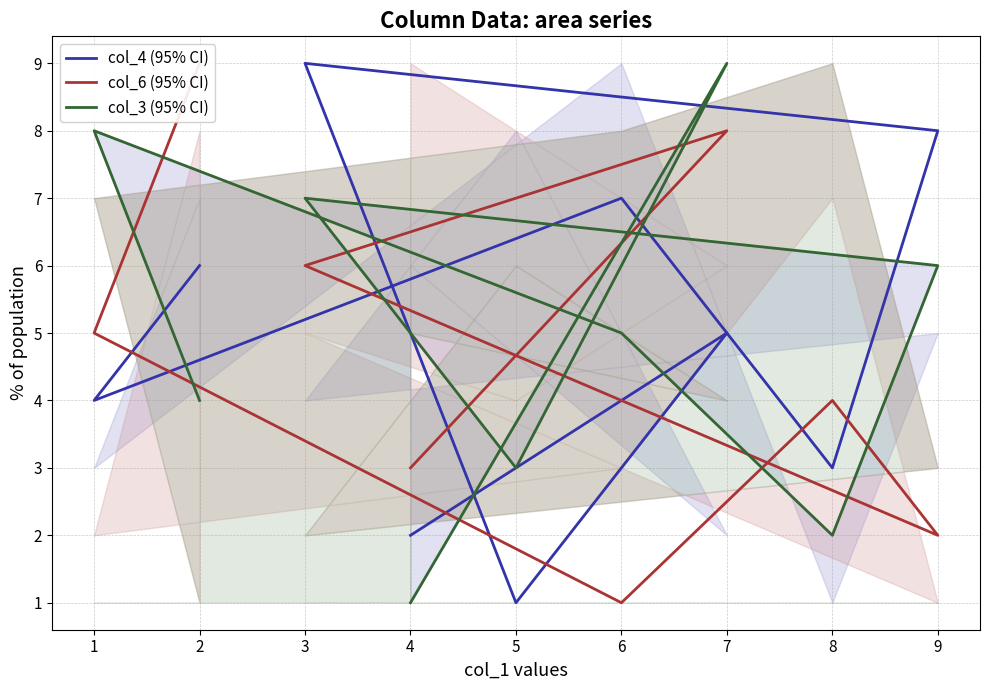

True or false: col_4 (95% CI) has more than 2 interior local peaks.

True